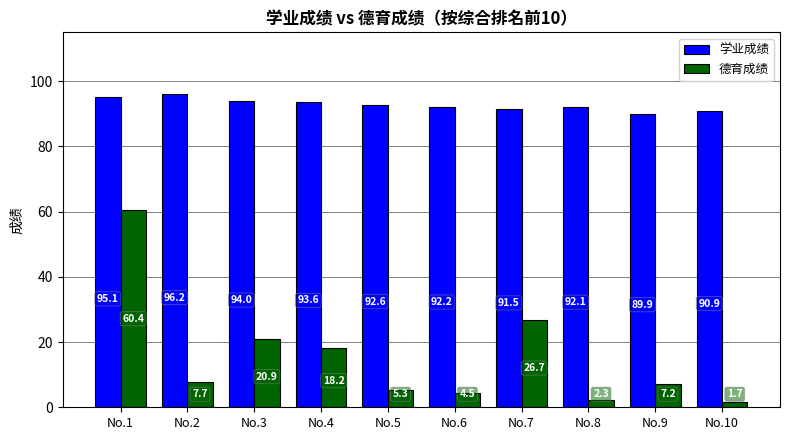

Rank the series by their average value, from lowest to highest.

德育成绩, 学业成绩